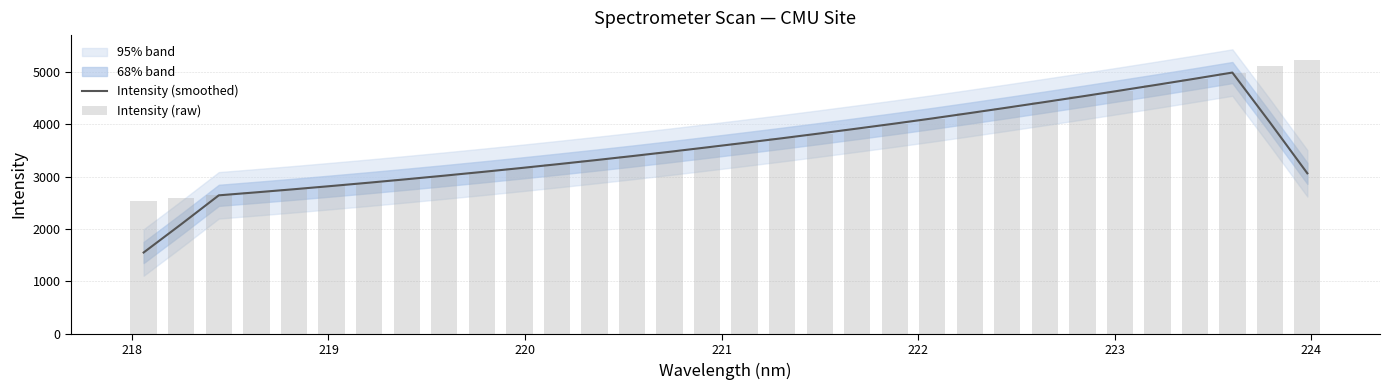

What is the lowest value of the Intensity (smoothed) series?

1553.5